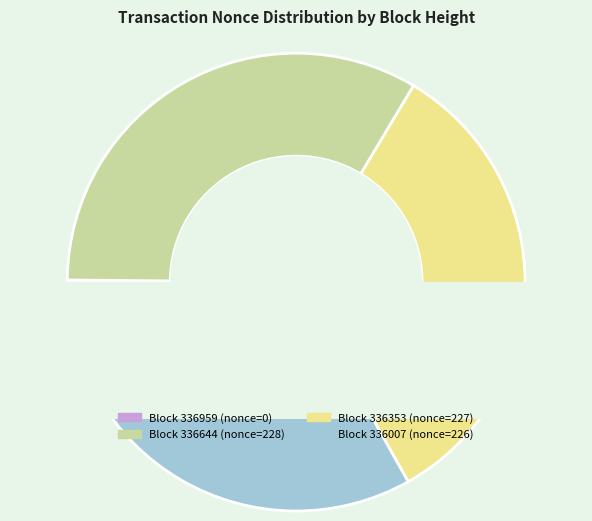

To the nearest percent, what is the difference between the largest and smallest slice percentages?

33%